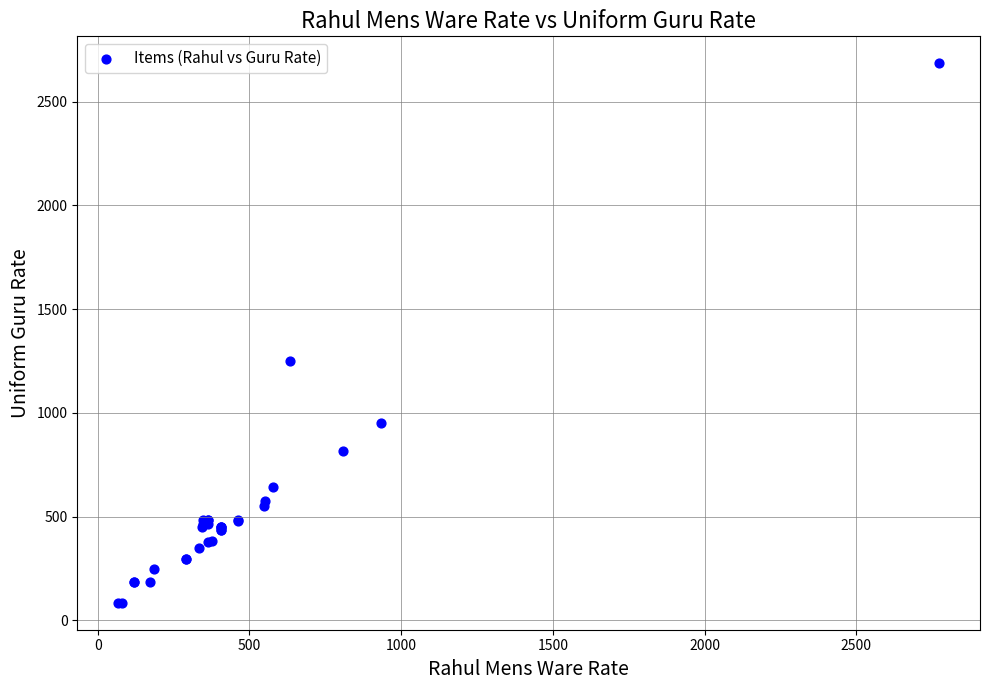

What Y value in the scatter plot is closest to 1385?

1250